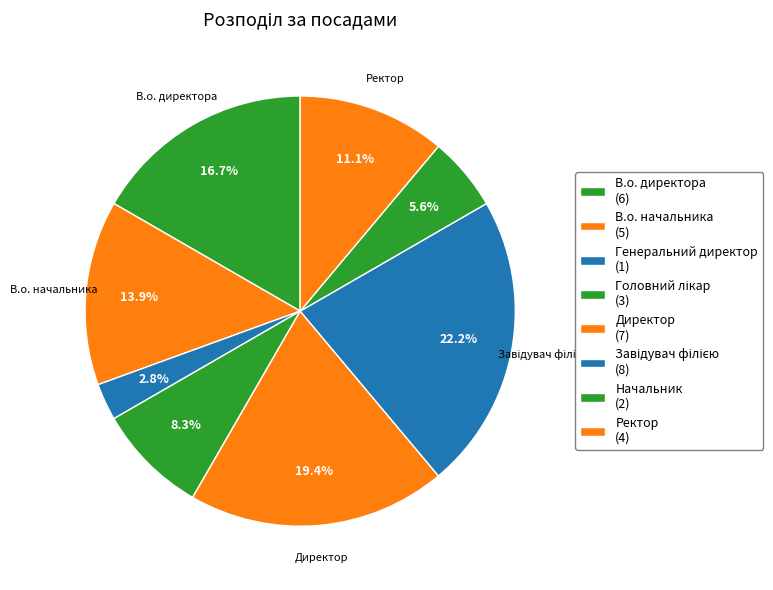

How many segments does this pie chart have?

8